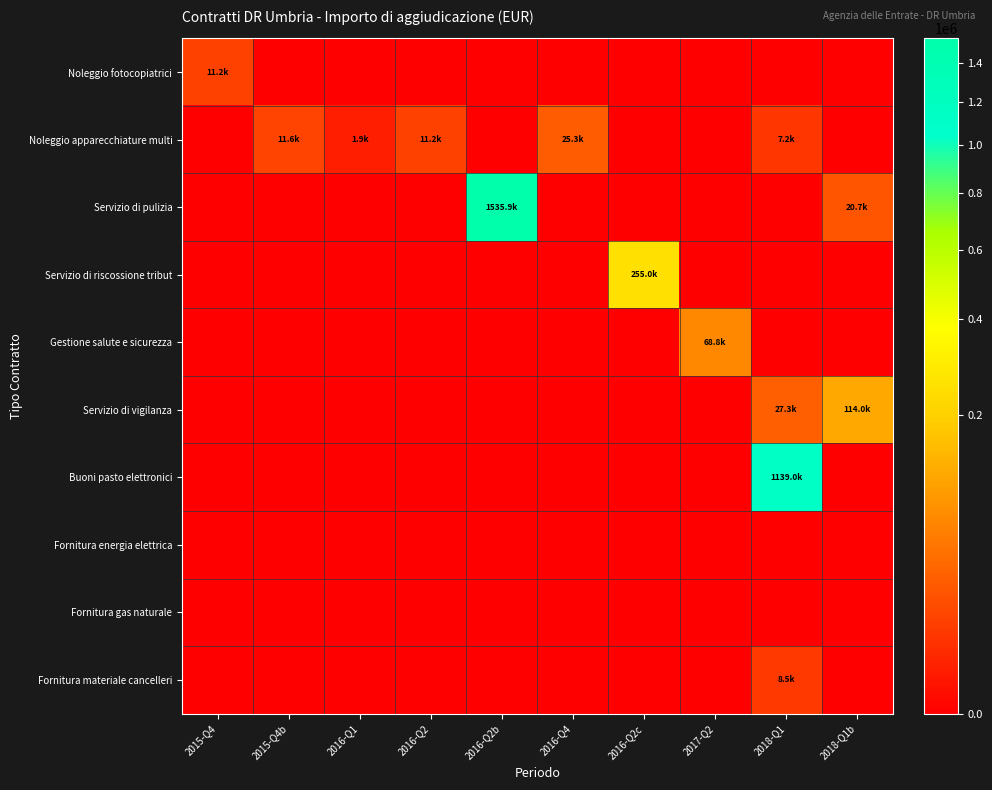

Which has a higher value, 2017-Q2 or 2016-Q2c?

2017-Q2